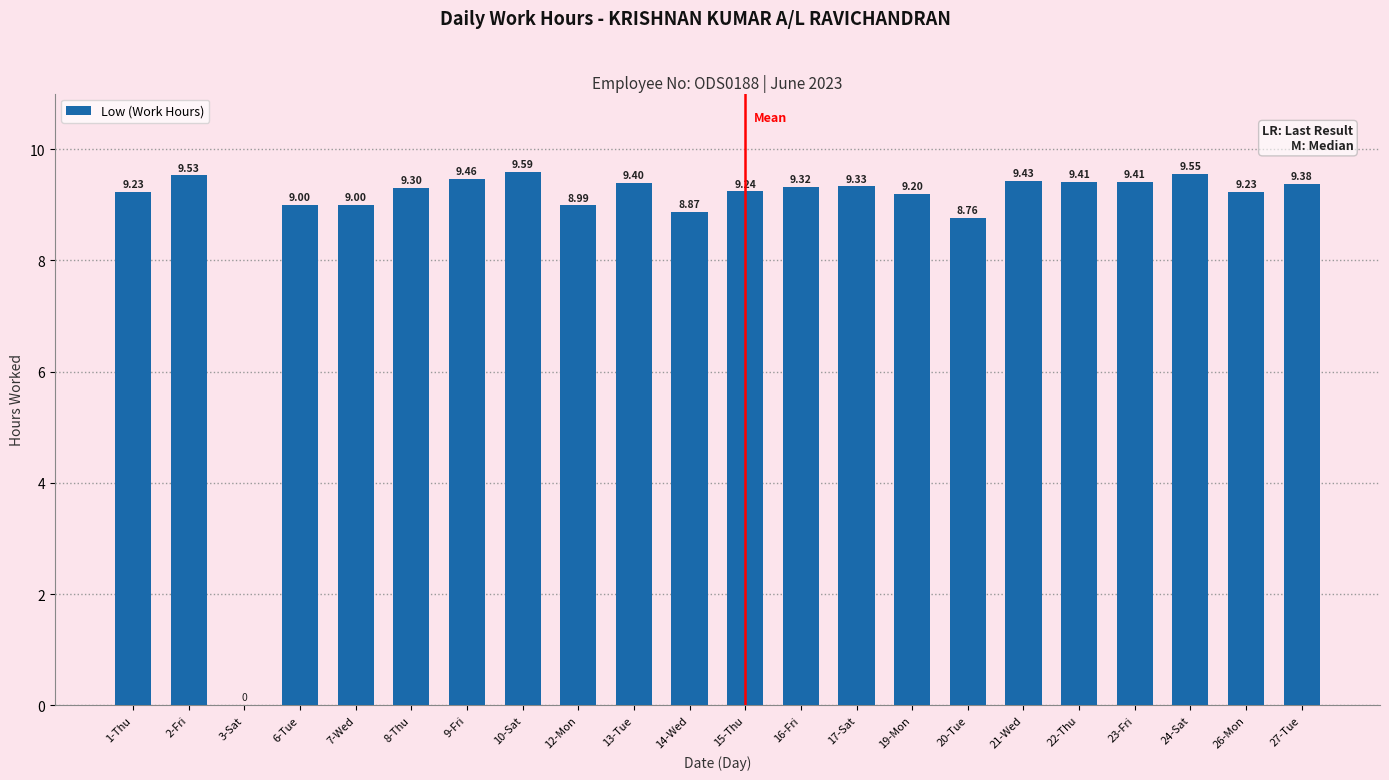

Are the bars grouped side by side (vs. stacked)?

No